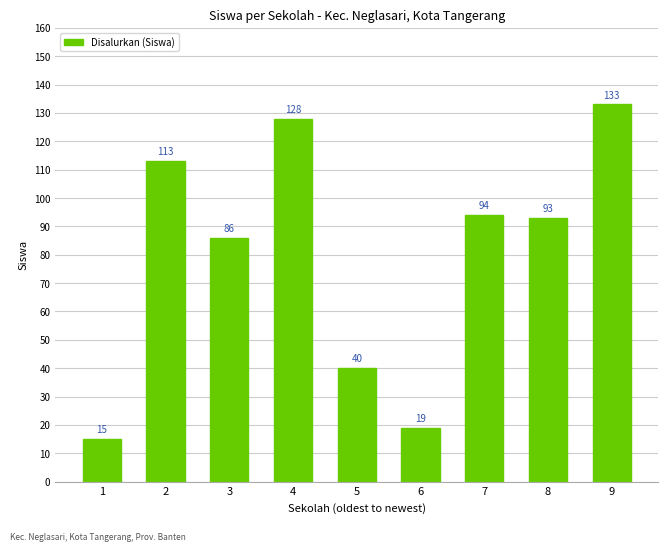

True or false: the data shows 19 at 6.

True